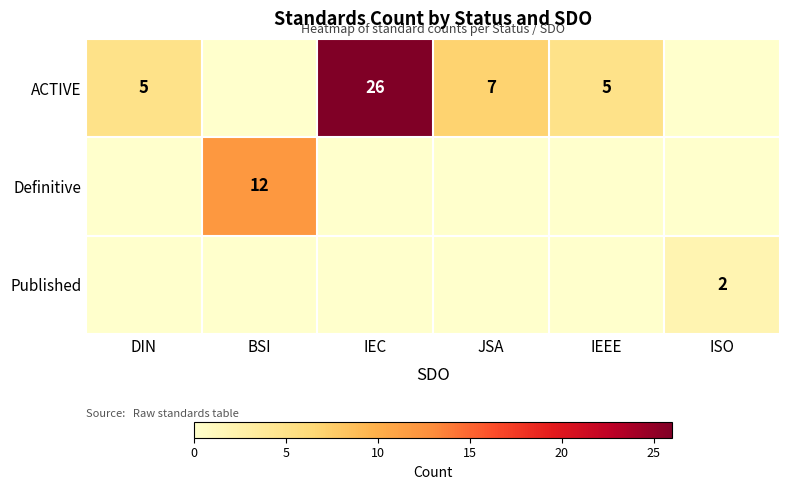

The value of ACTIVE at IEEE is 1. True or false?

False